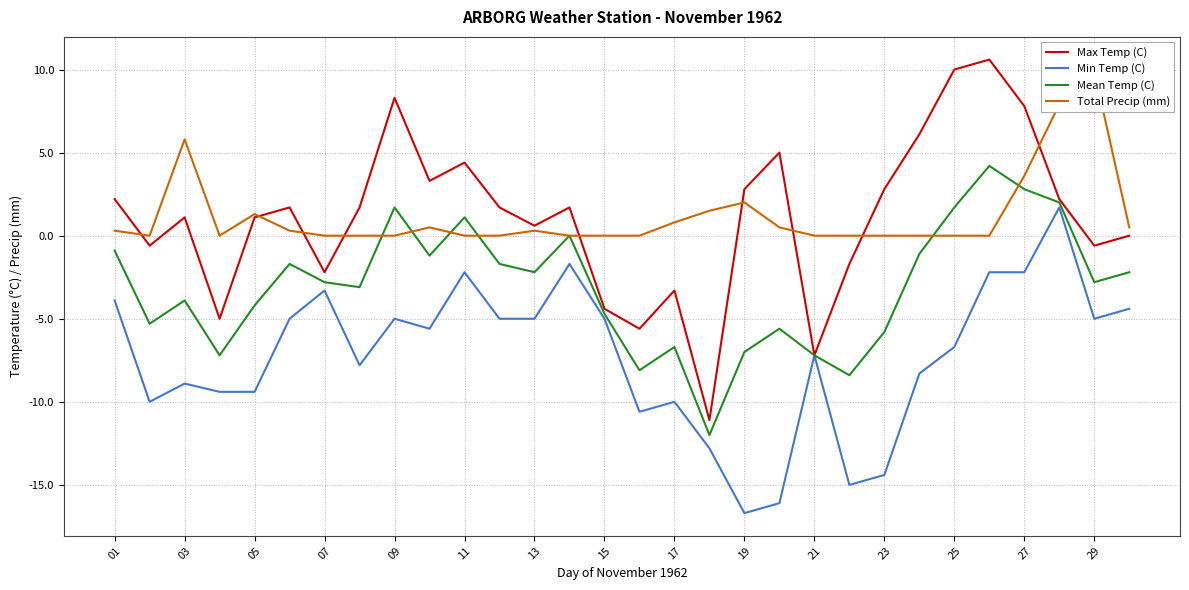

How many lines are shown in the chart?

4